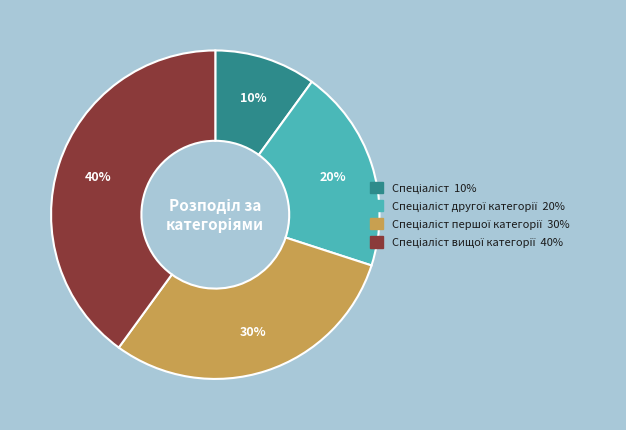

To the nearest percent, what is the average slice percentage?

25%